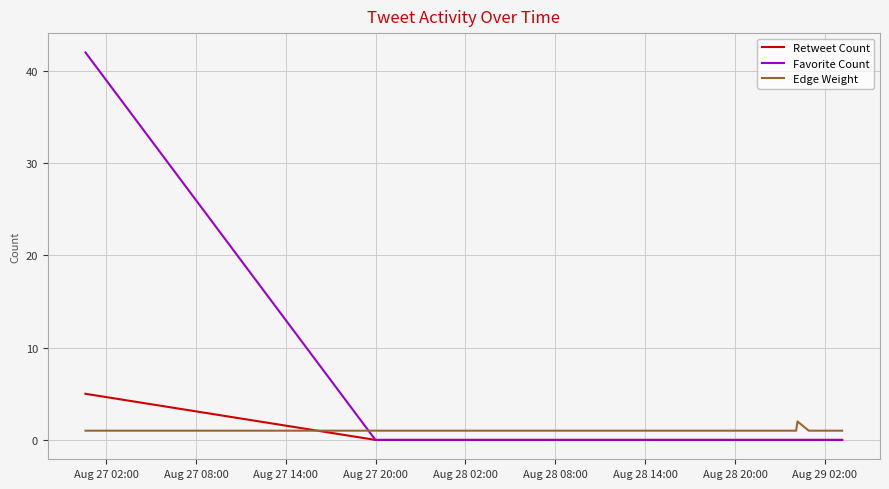

How many lines are shown in the chart?

3